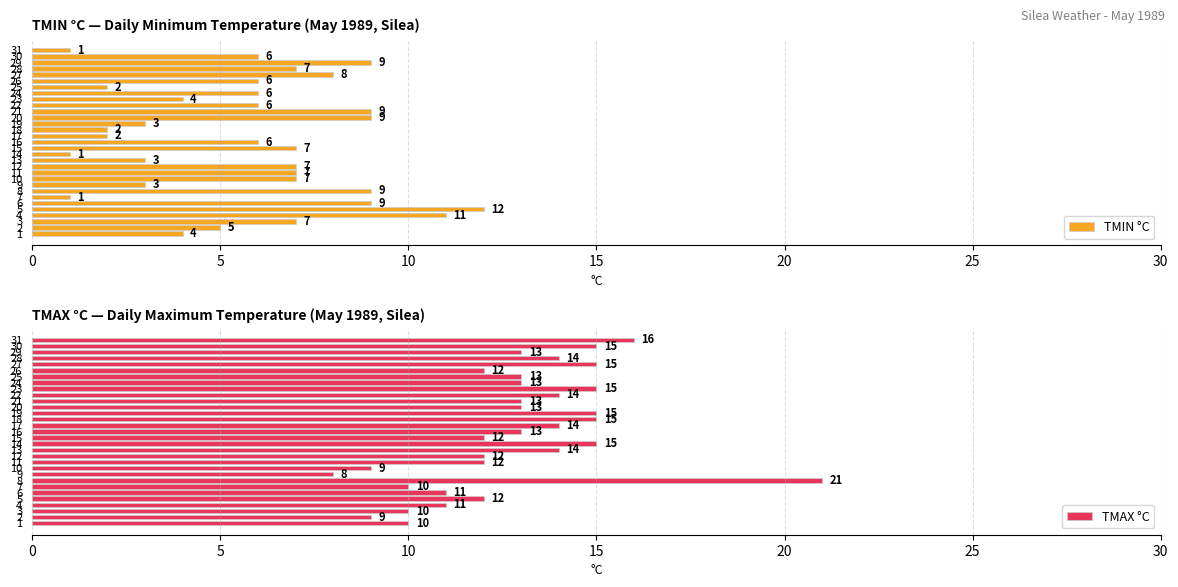

The TMAX °C series shows 23 at 13. True or false?

False